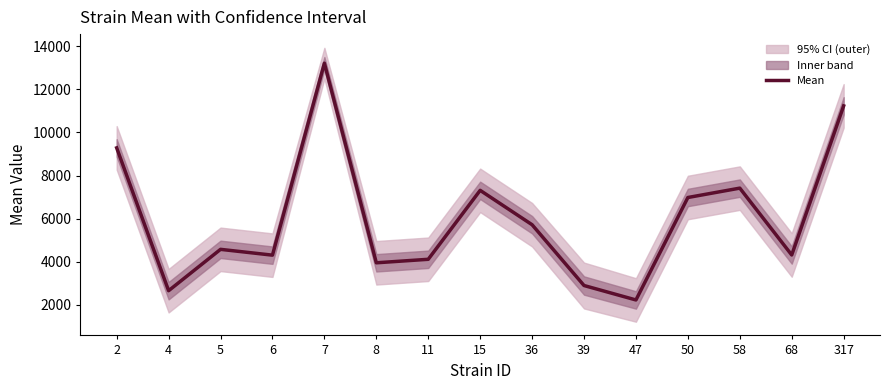

The chart shows a value of 2658.3 at 4. True or false?

True